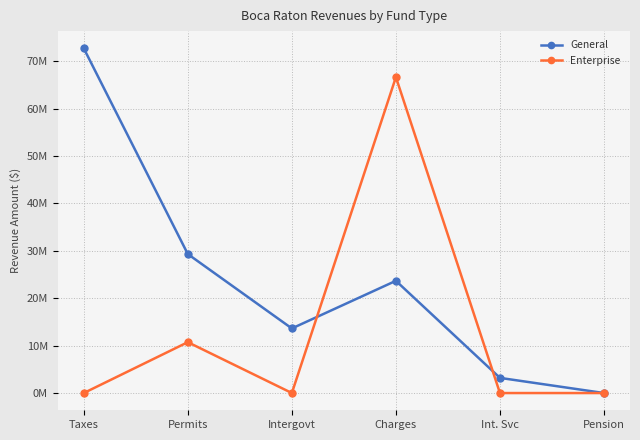

Rank the series by their maximum value, from highest to lowest.

General, Enterprise